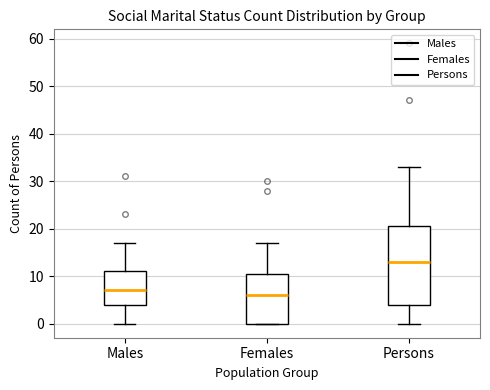

Reading left to right, transcribe this box plot: for each box, give where its median line is, the range the box spans, and where its two whiskers end, as read against the y-axis. The values are not printed on the chart, so give them approximately, as read against the axis.

Males: median 7, box 4 to 11, whiskers 0 to 17
Females: median 6, box 0 to 11, whiskers 0 to 17
Persons: median 13, box 4 to 21, whiskers 0 to 33